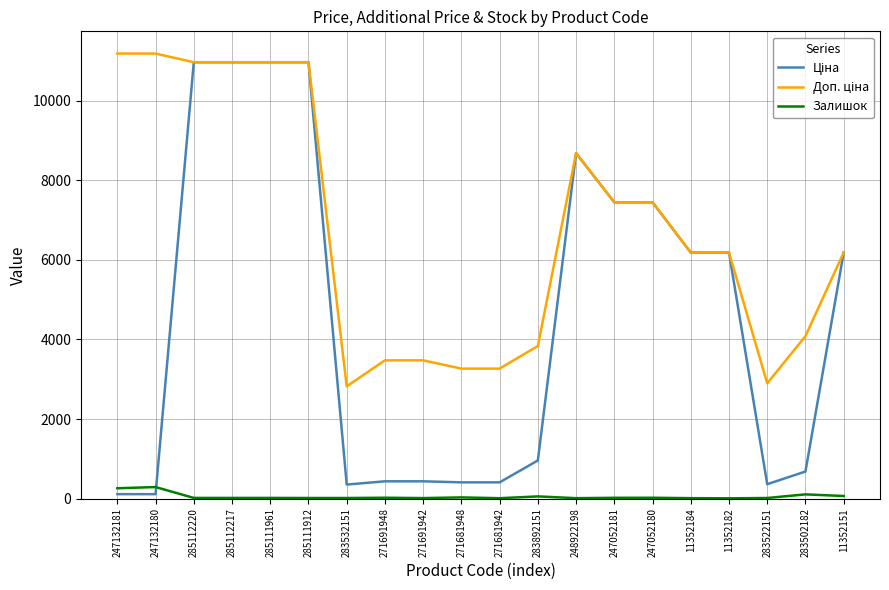

The Залишок series shows 21.0 at 247052180. True or false?

True